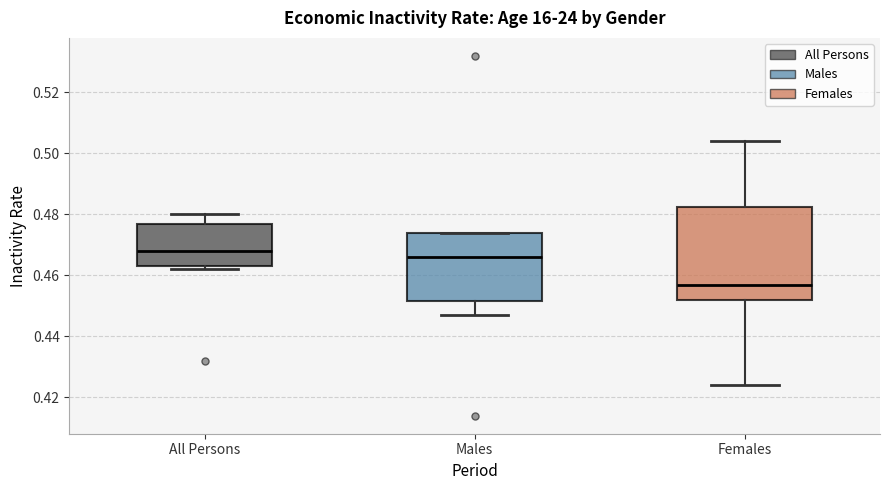

Where does the lower whisker of the box for Females end on the y-axis? The values are not printed on the chart, so give them approximately, as read against the axis.

0.424